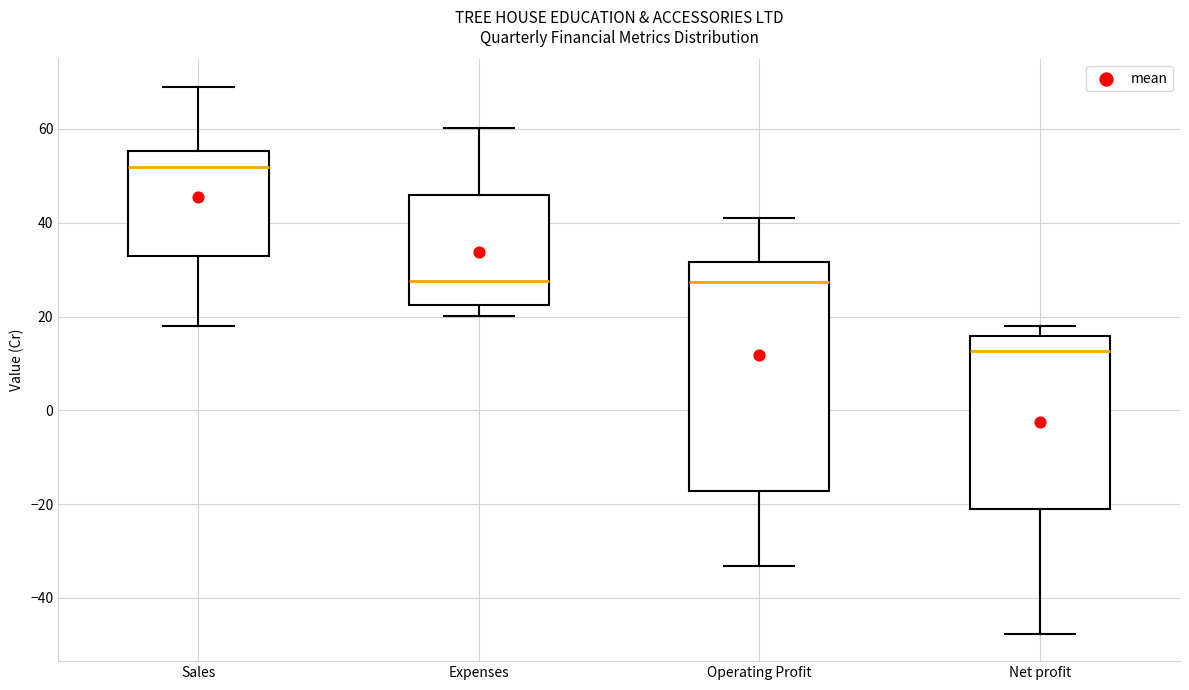

Reading left to right, read every box against the y-axis: the position of its median line, the range the box covers, and the ends of its whiskers. The values are not printed on the chart, so give them approximately, as read against the axis.

Sales: median 52, box 32 to 56, whiskers 18 to 70
Expenses: median 28, box 22 to 46, whiskers 20 to 60
Operating Profit: median 28, box -18 to 32, whiskers -34 to 40
Net profit: median 12, box -22 to 16, whiskers -48 to 18